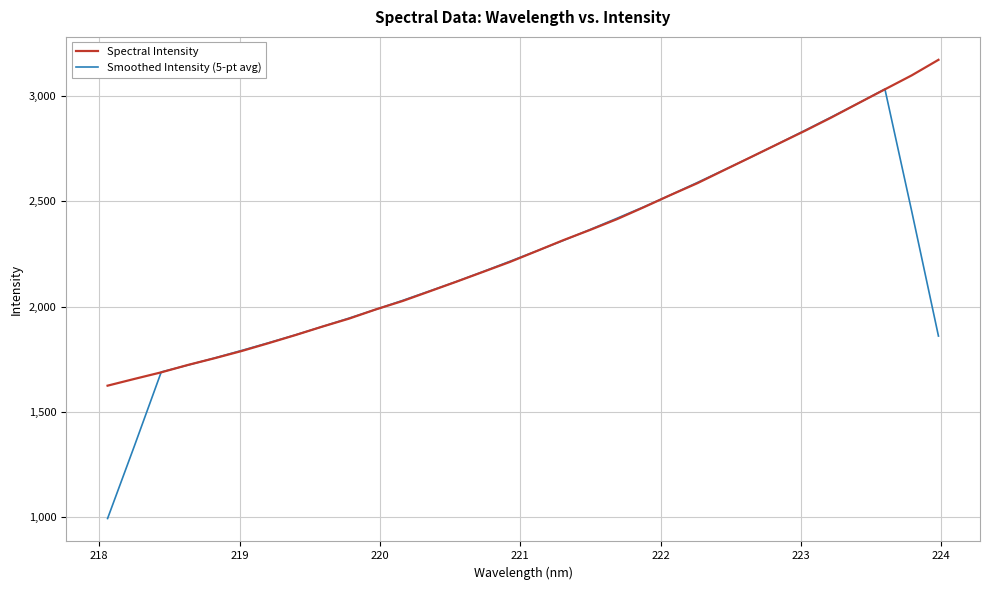

True or false: Smoothed Intensity (5-pt avg) has more than 1 interior local peaks.

False